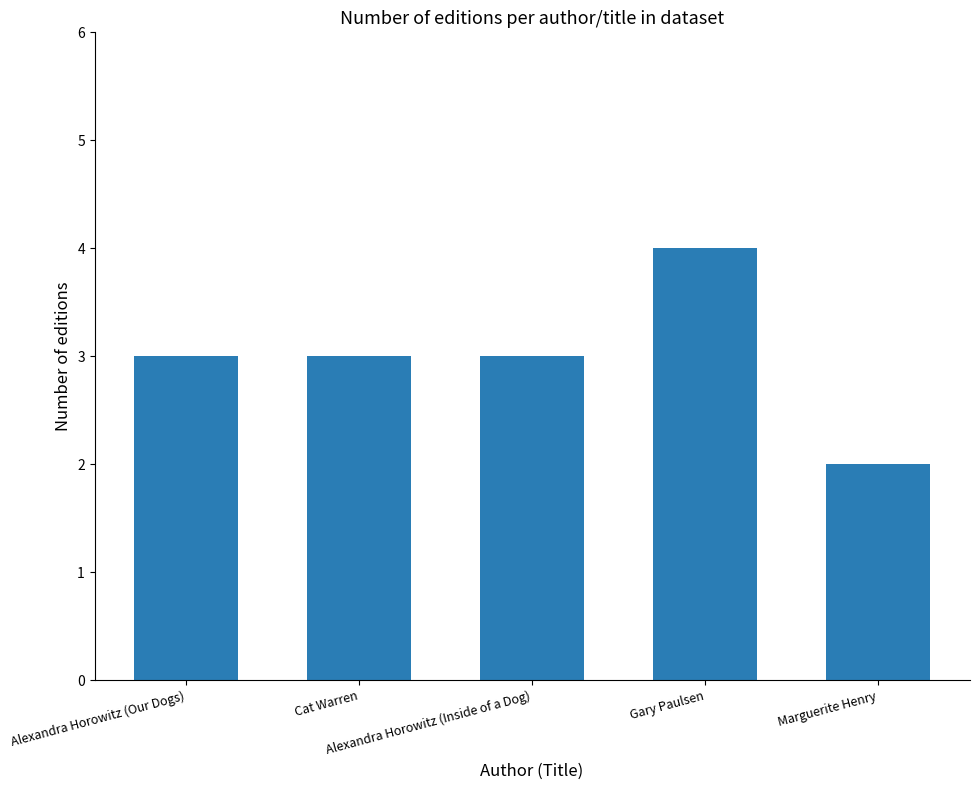

What is the label of the 3rd bar from the right?

Alexandra Horowitz (Inside of a Dog)